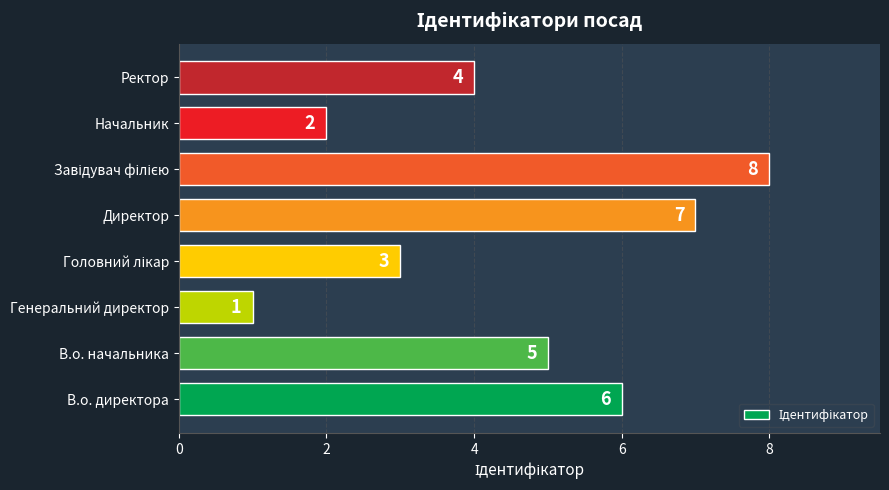

What is the change in value from Директор to Ректор?

-3